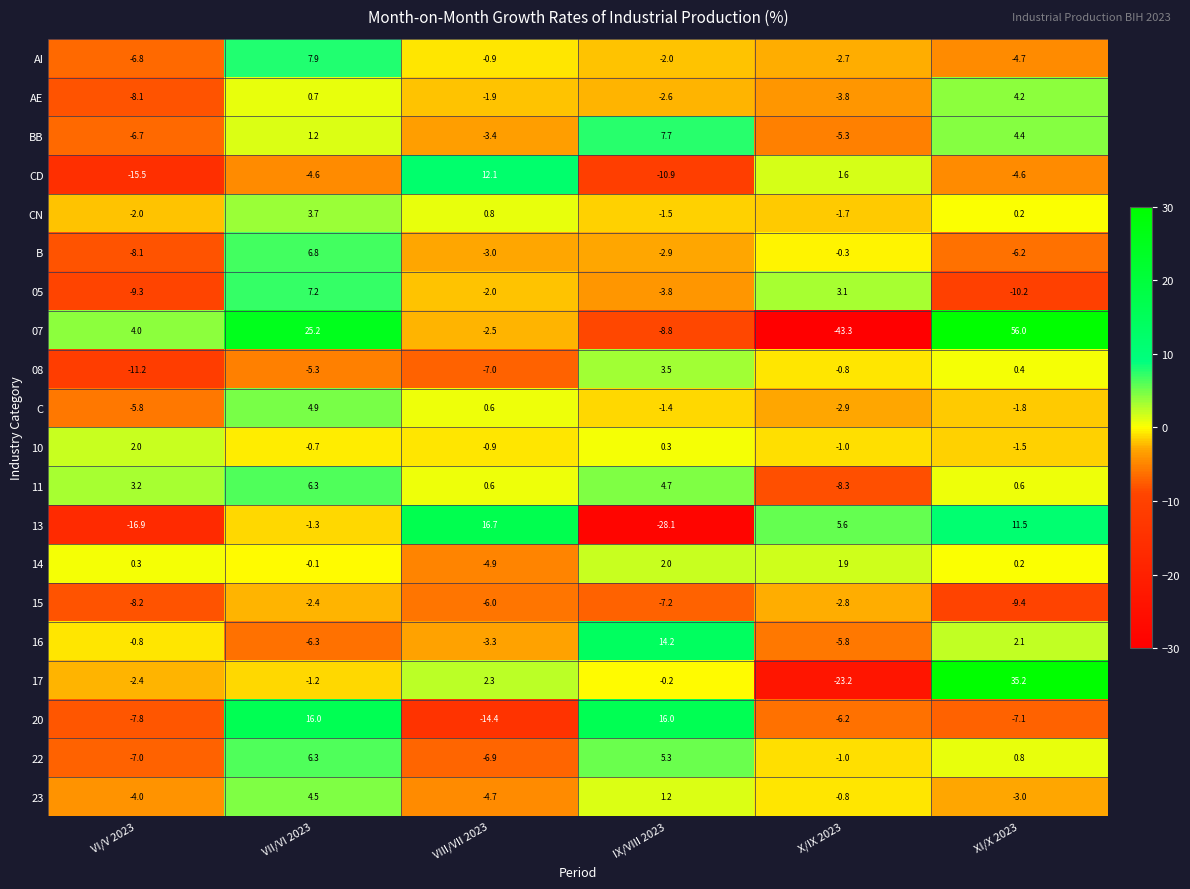

At which category does the chart reach its minimum across all series?

X/IX 2023